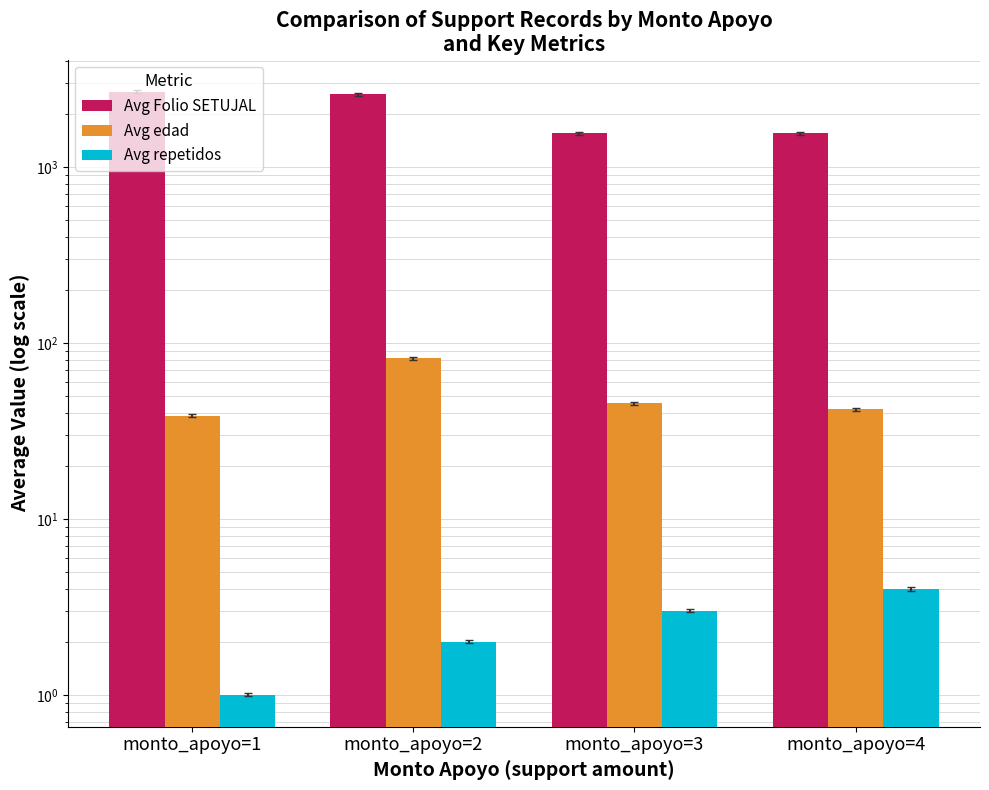

True or false: Avg Folio SETUJAL has a value of 1547.6 at monto_apoyo=1.

False